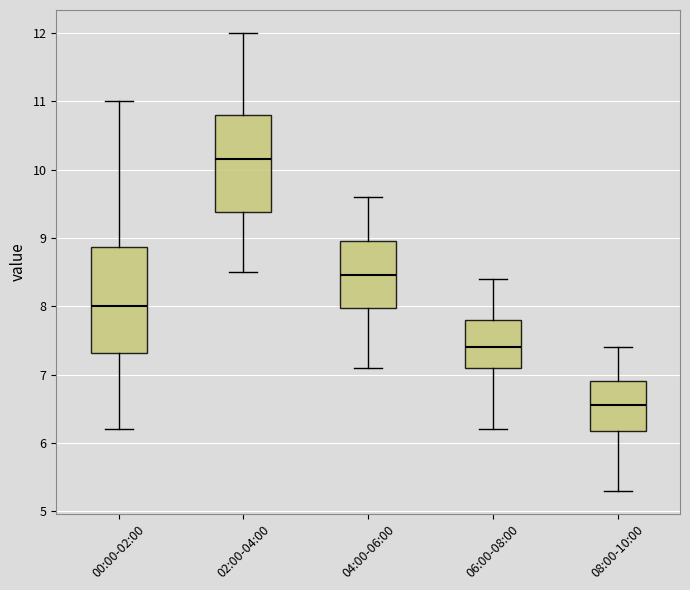

Which box has the highest median line?

02:00-04:00